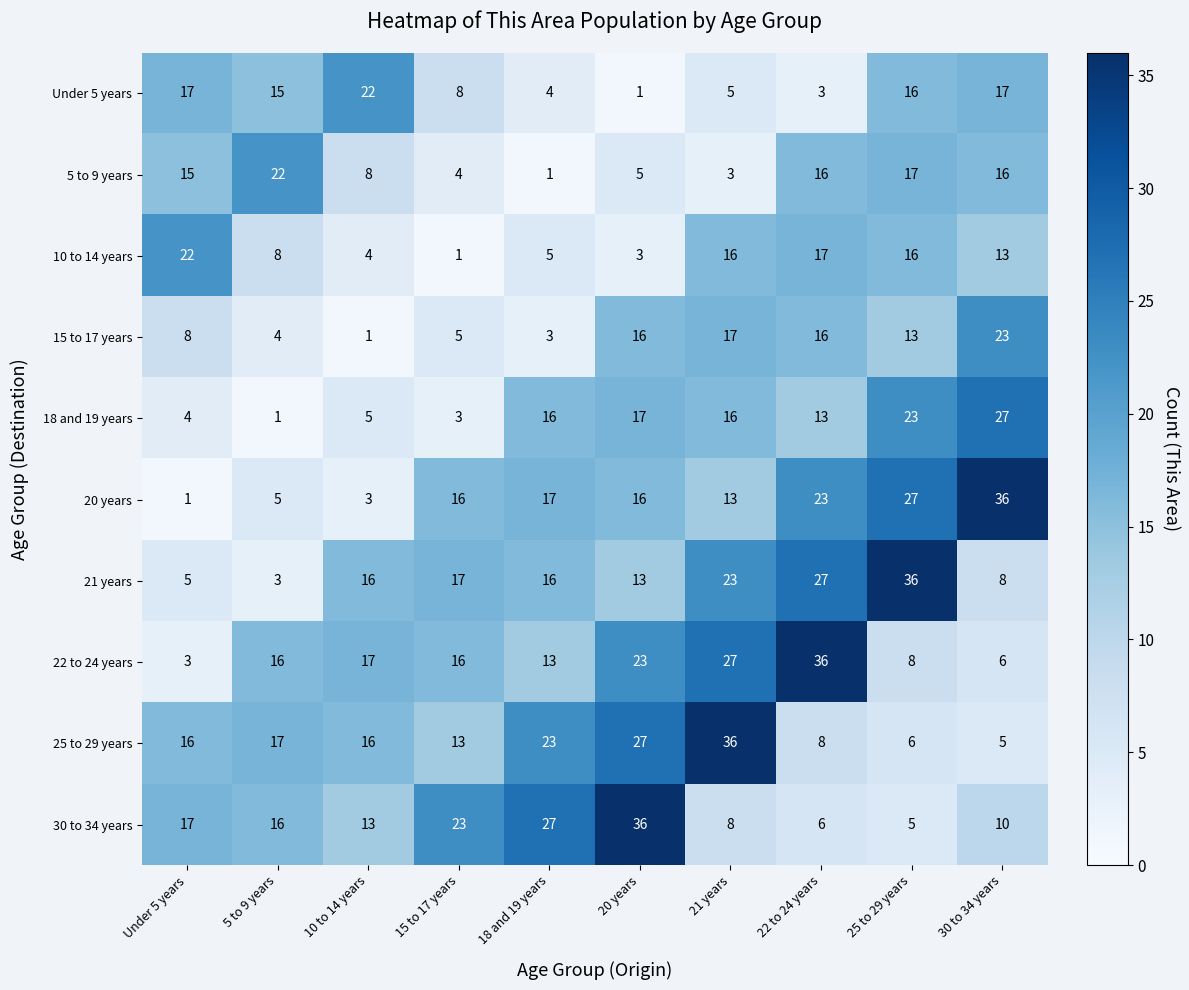

How many categories are shown in the chart?

10